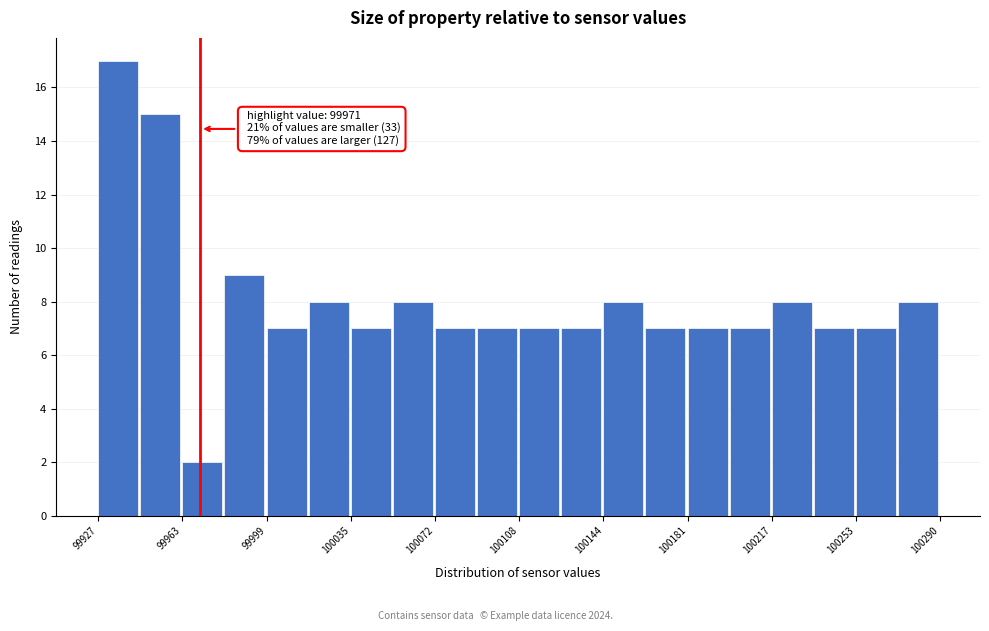

Read against the x-axis, roughly where is the centre of the tallest bar?

99935